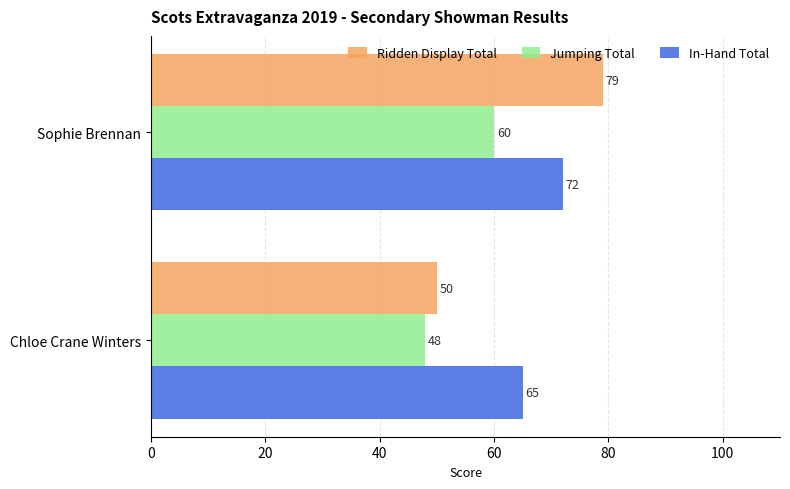

Count the number of data series in this chart.

3